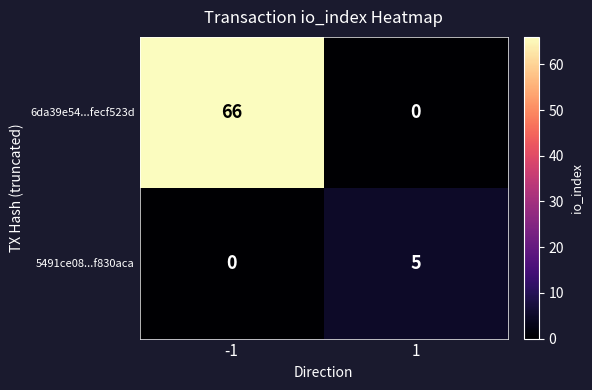

Between -1 and 1, which series saw the biggest shift?

6da39e54...fecf523d